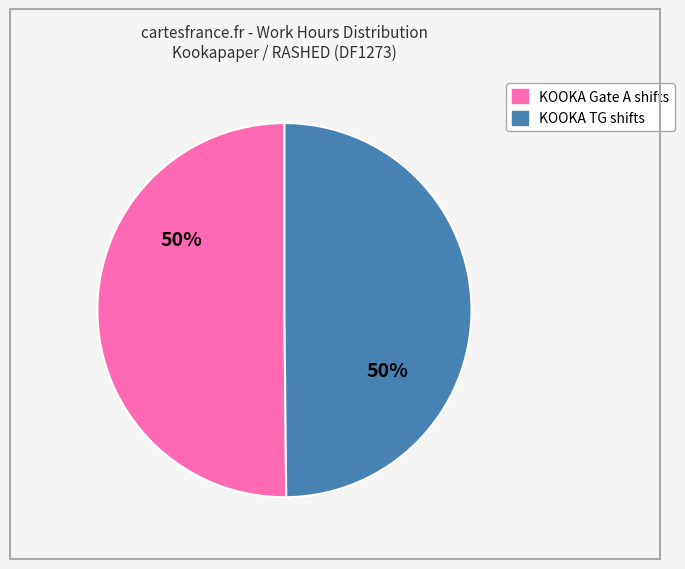

To the nearest percent, what is the average slice percentage?

50%